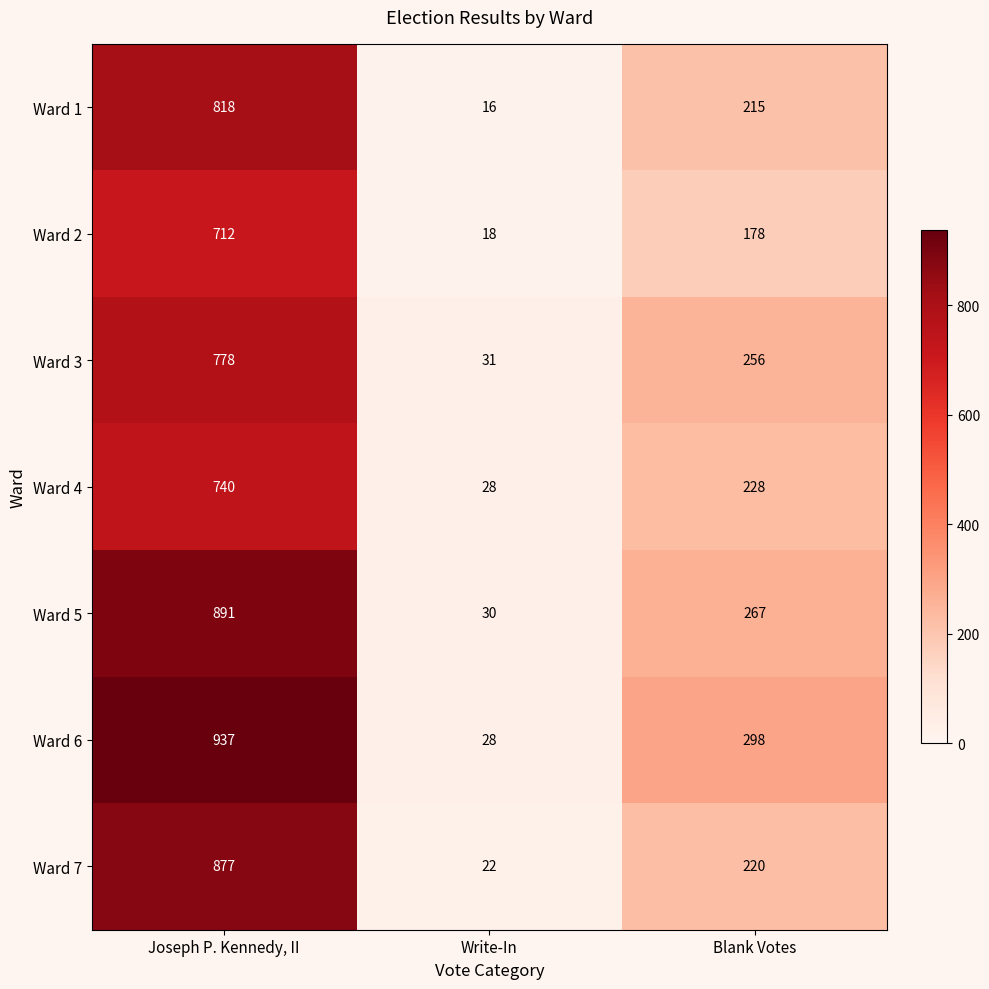

What is the difference between the highest and lowest values at Blank Votes?

120